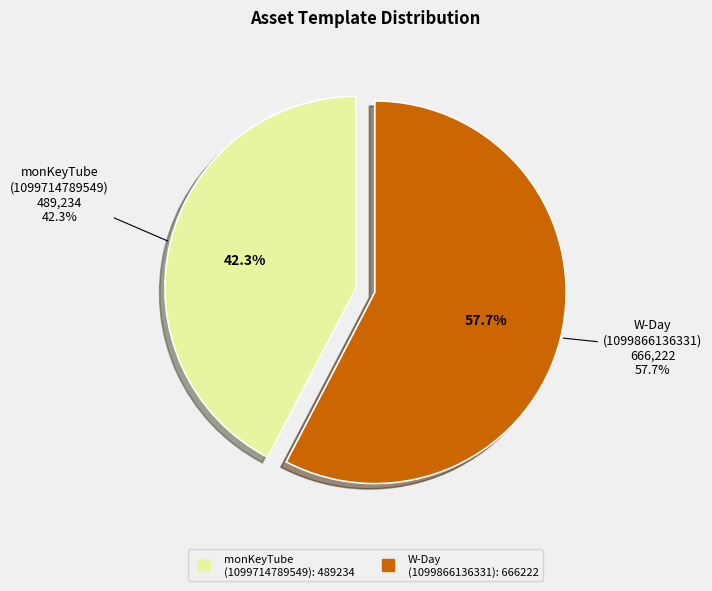

To the nearest percent, what is the difference between the largest and smallest slice percentages?

15%